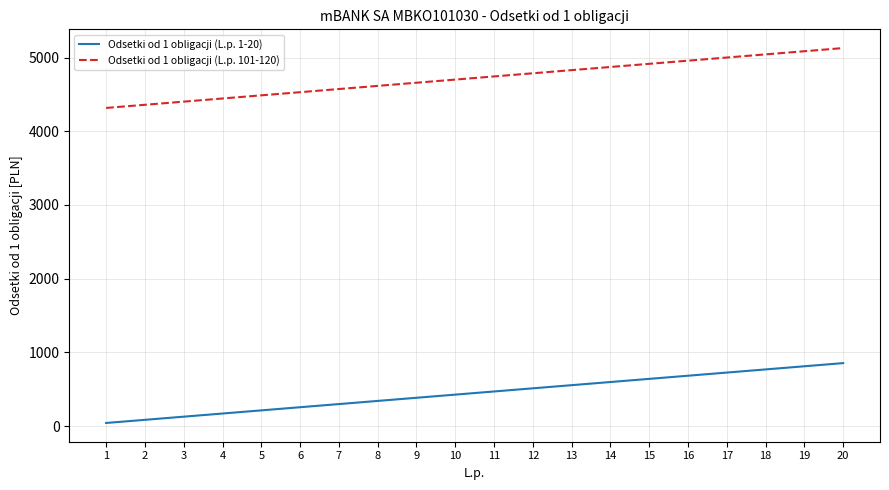

What is the greatest value displayed?

5128.8